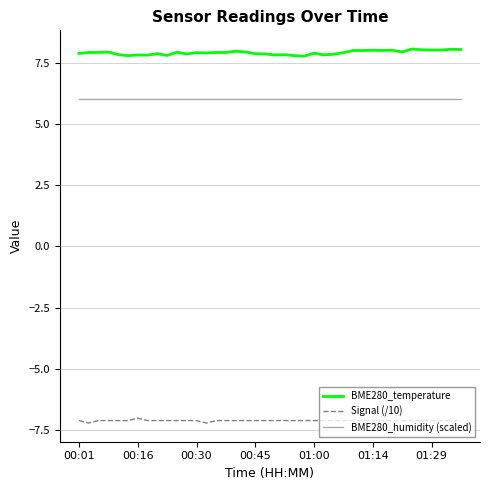

Rank the series by their maximum value, from highest to lowest.

BME280_temperature, BME280_humidity (scaled), Signal (/10)